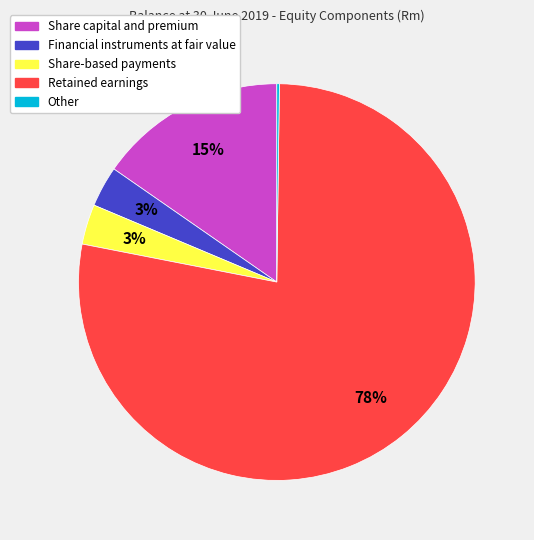

Does any single category account for the majority?

Yes